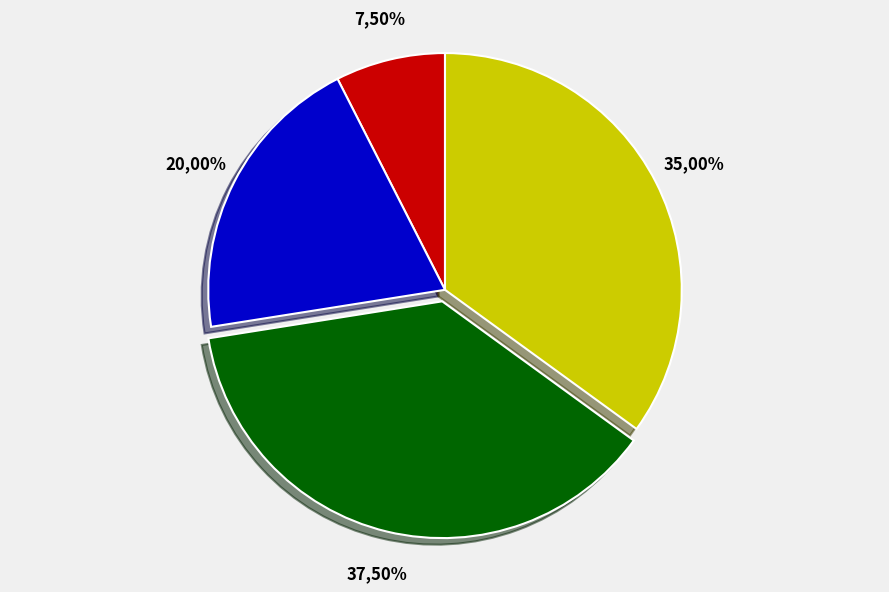

The 34 slice represents 13% of the pie. True or false?

False